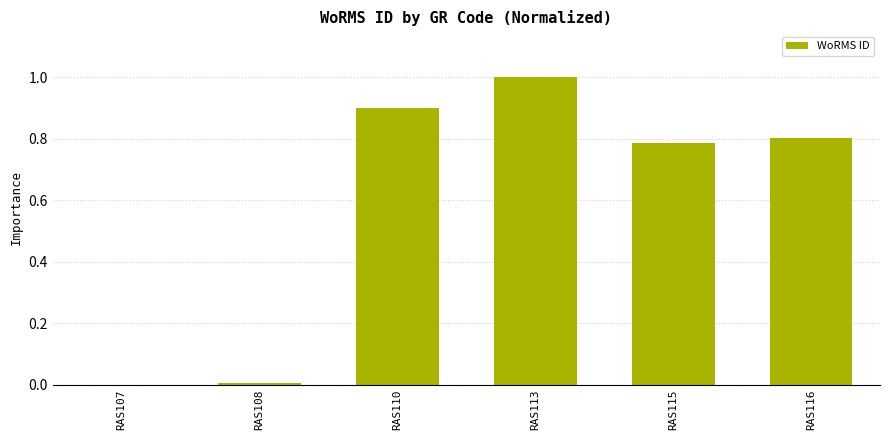

The value at RAS110 is 0.9. True or false?

True